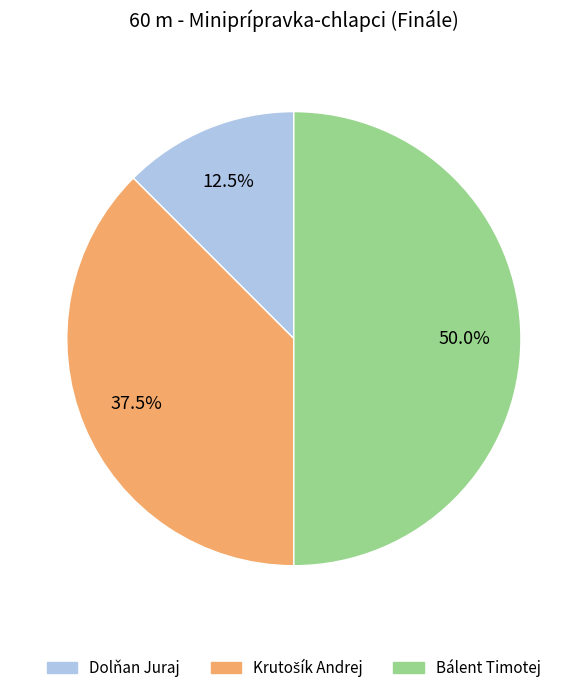

What is the smallest slice in the pie chart?

Dolňan Juraj